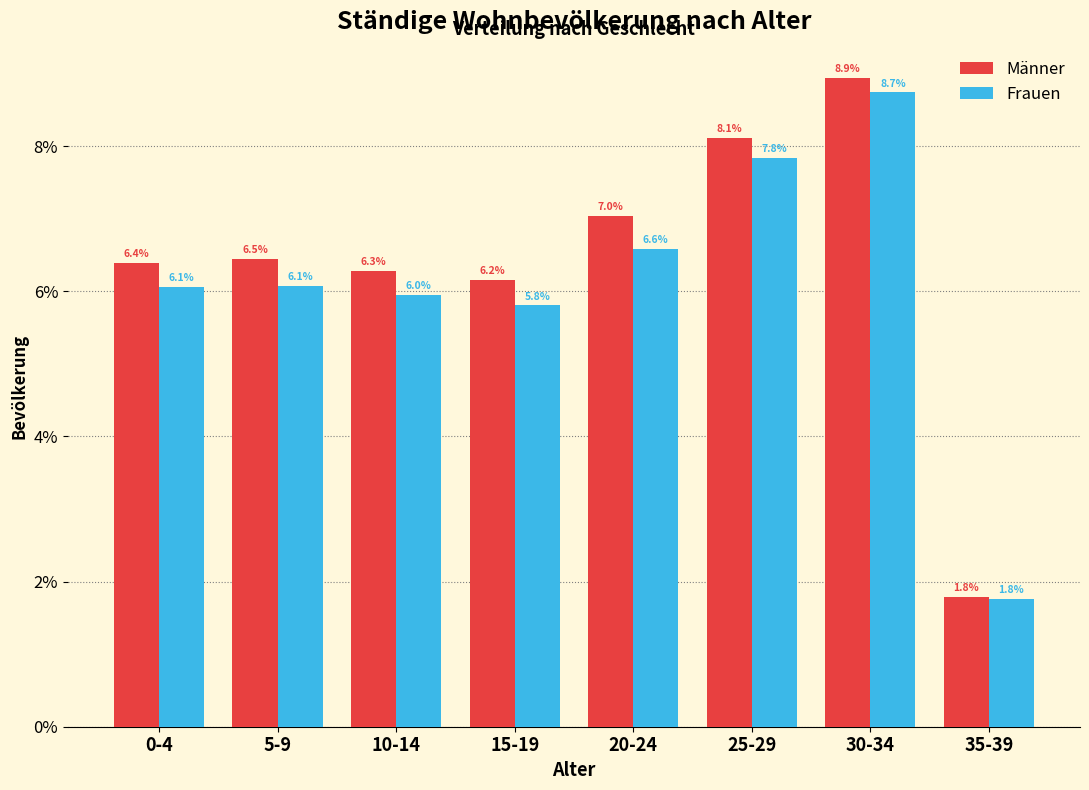

Reading left to right, extract all data points from this chart.

Männer: 6.4	6.5	6.3	6.2	7.0	8.1	8.9	1.8
Frauen: 6.1	6.1	6.0	5.8	6.6	7.8	8.7	1.8